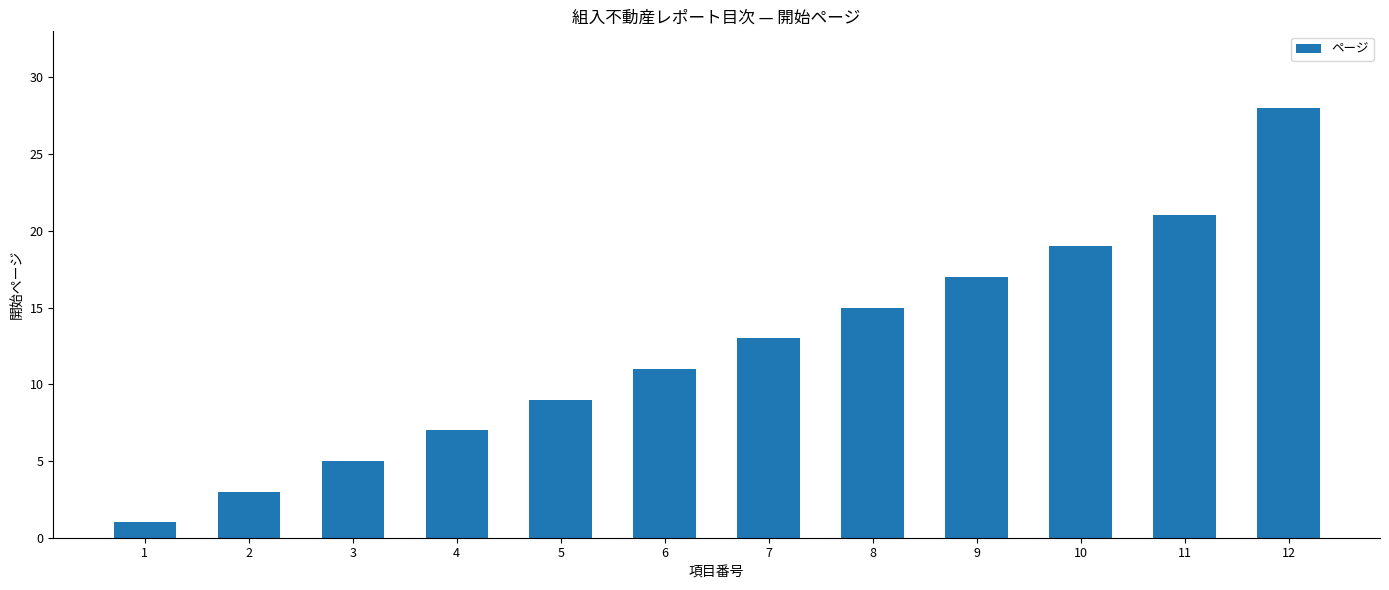

How many data points are less than 13?

6